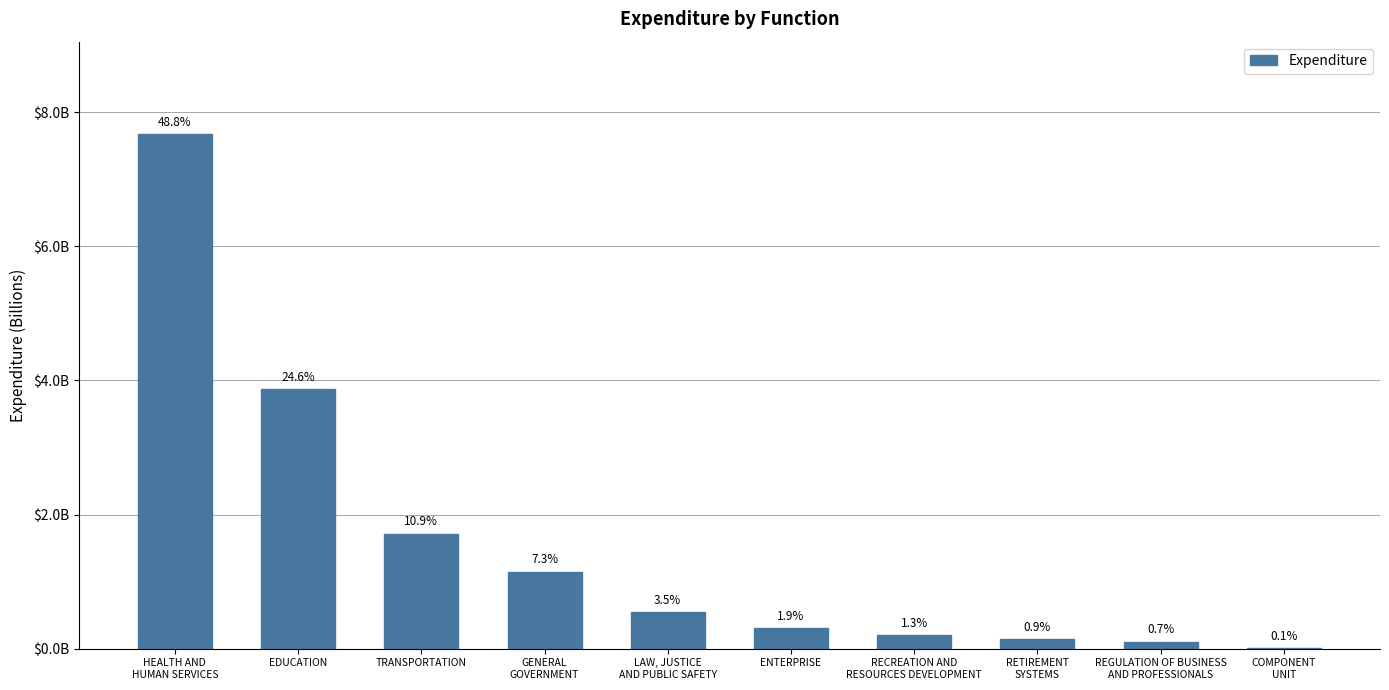

What is the difference between the values at COMPONENT
UNIT and RETIREMENT
SYSTEMS?

133988054.3